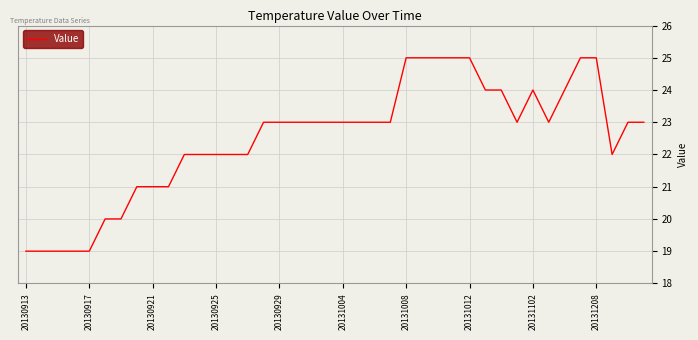

What is the smallest value displayed?

19